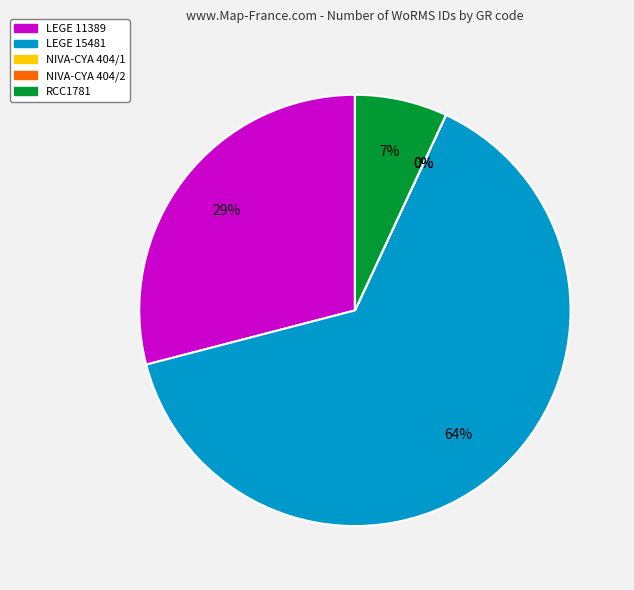

Which category accounts for the majority?

LEGE 15481